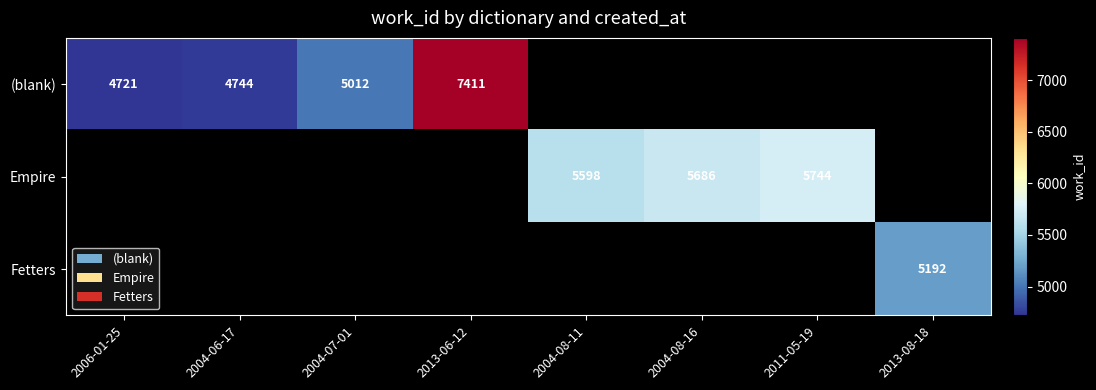

The value of (blank) at 2004-07-01 is 3372. True or false?

False